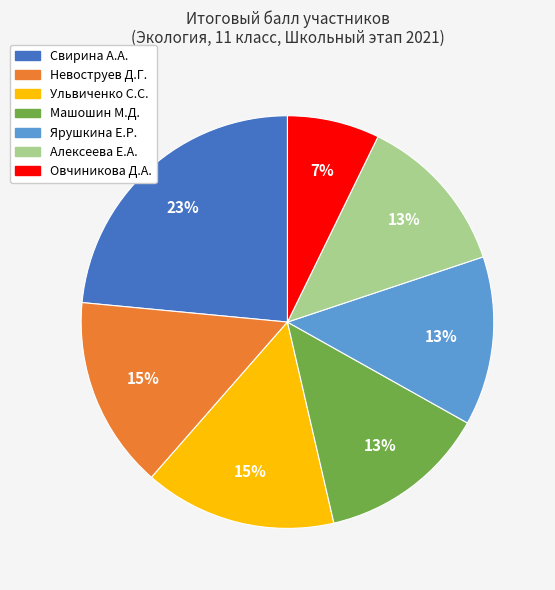

Is there any slice that represents more than half of the pie?

No